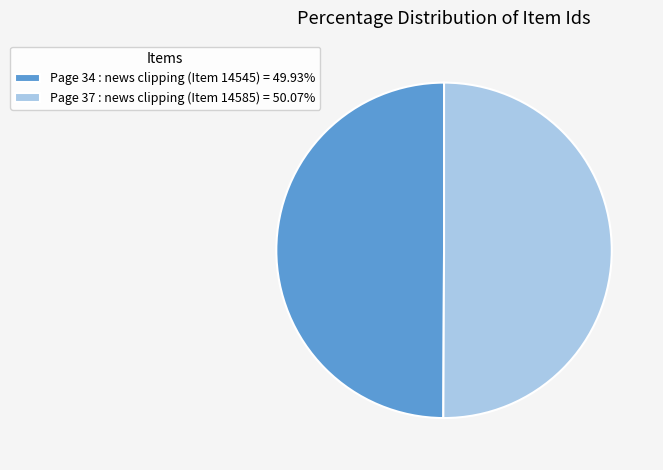

Do Page 37 : news clipping (Item 14585) = 50.07% and Page 34 : news clipping (Item 14545) = 49.93% together represent more than half of the pie?

Yes